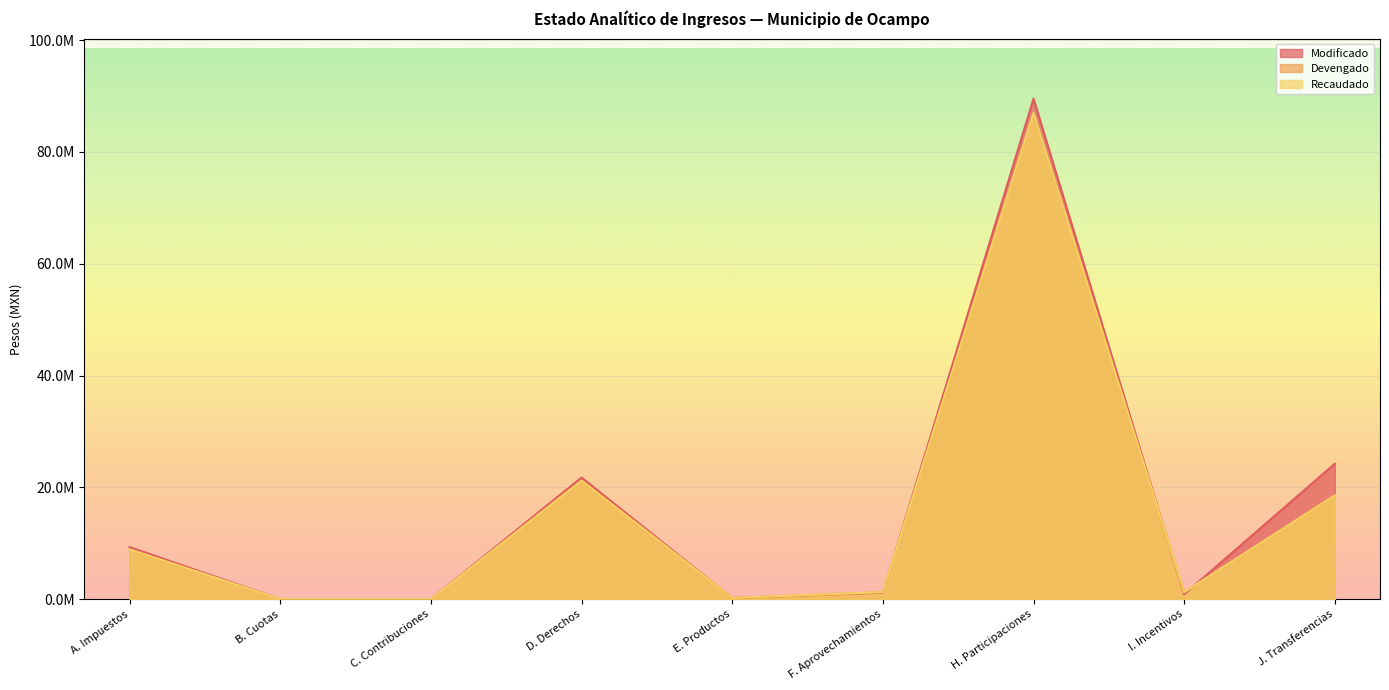

How many distinct data groups are displayed?

3